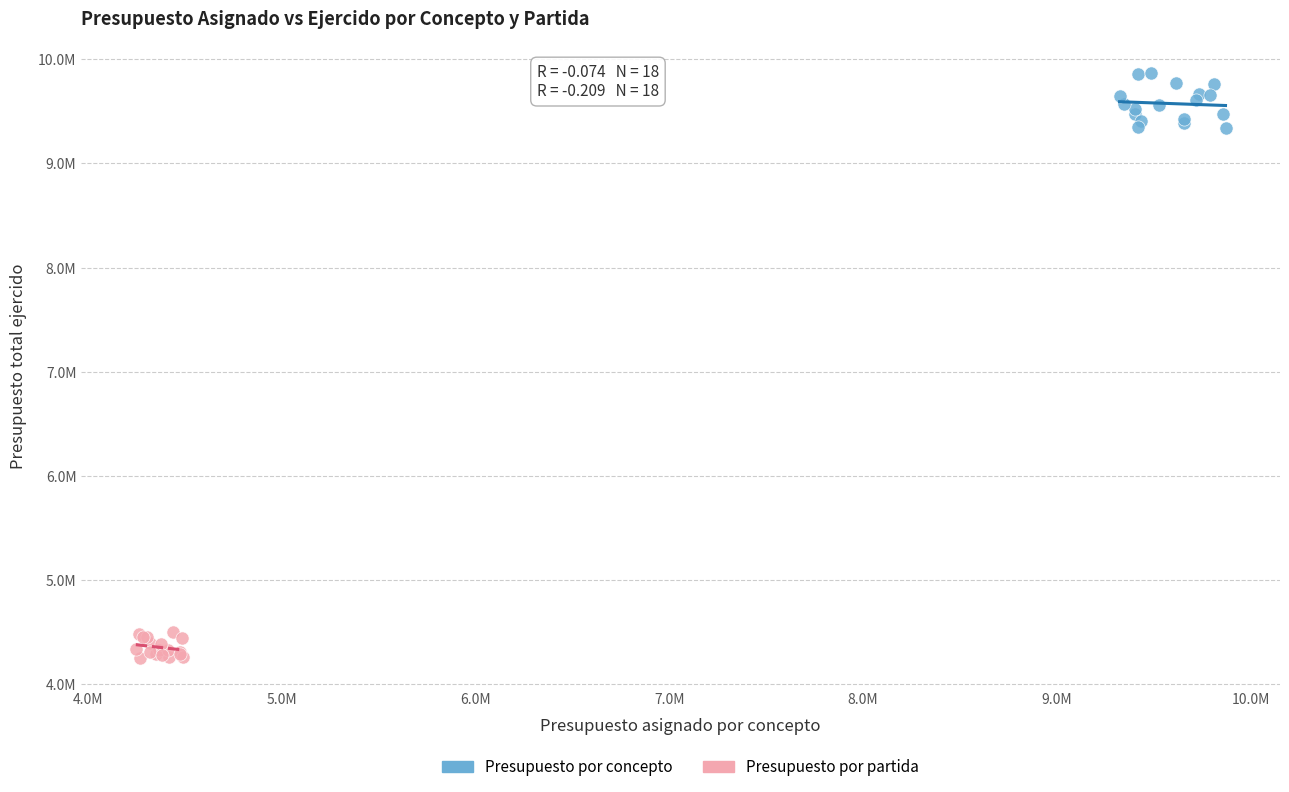

Which series has the widest spread of Y values?

Presupuesto por concepto